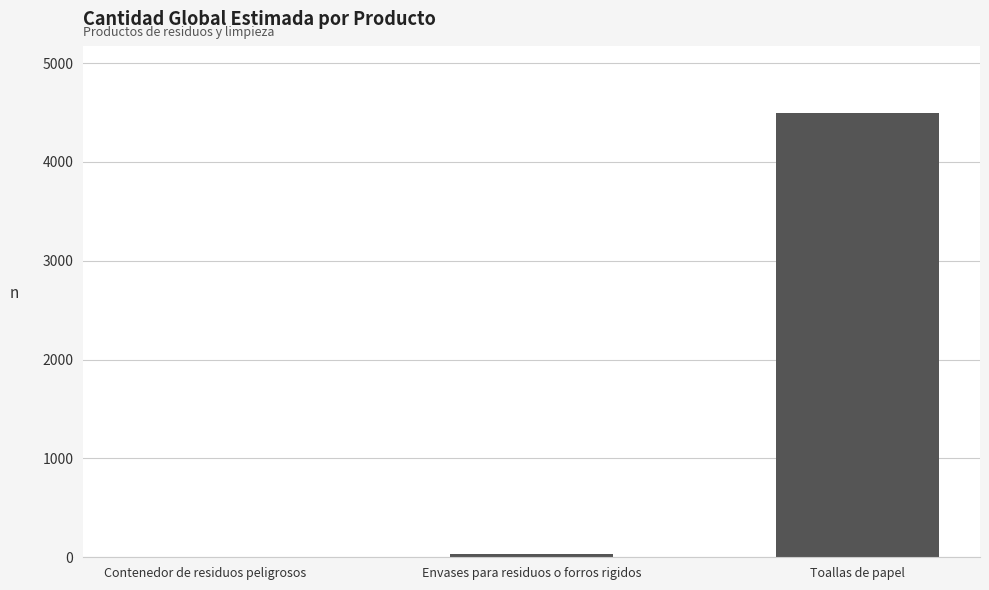

The value at Toallas de papel is 4500. True or false?

True